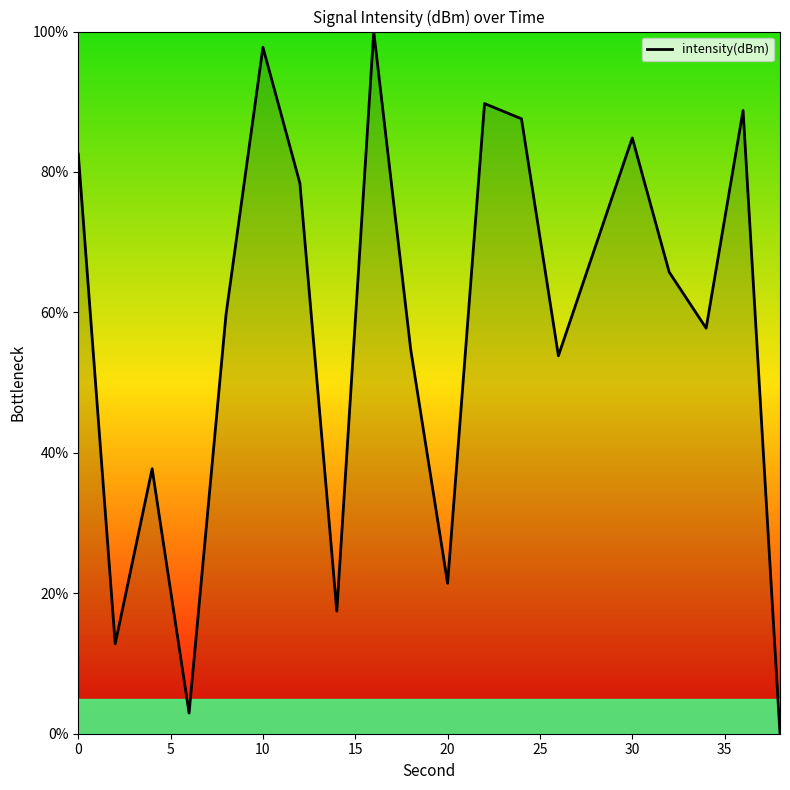

What is the maximum value shown in the chart?

100.0